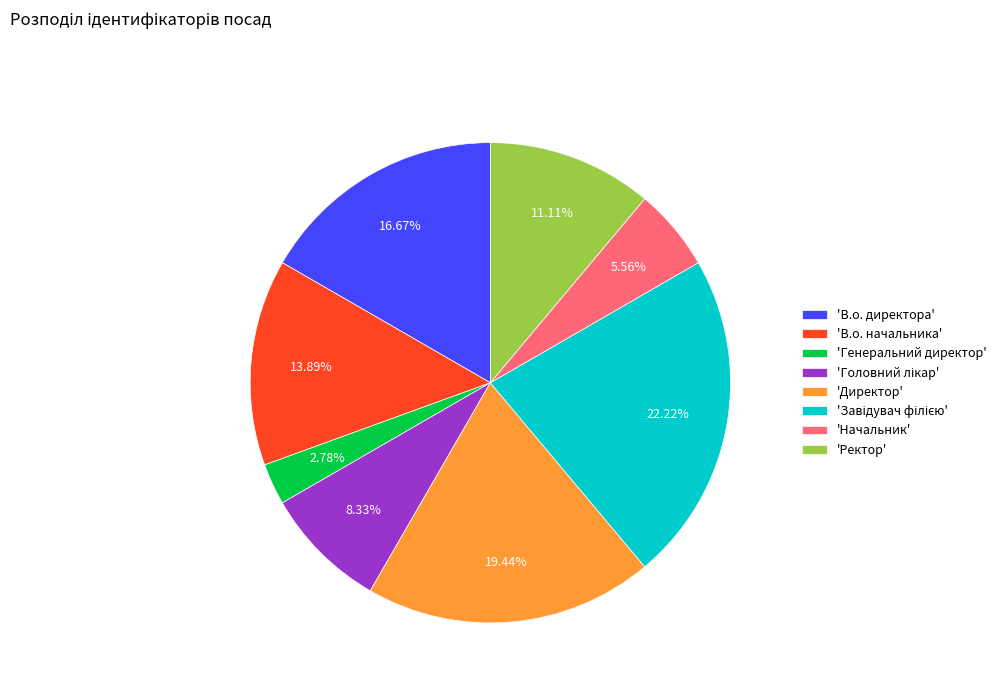

Which category has the smallest portion of the pie?

'Генеральний директор'